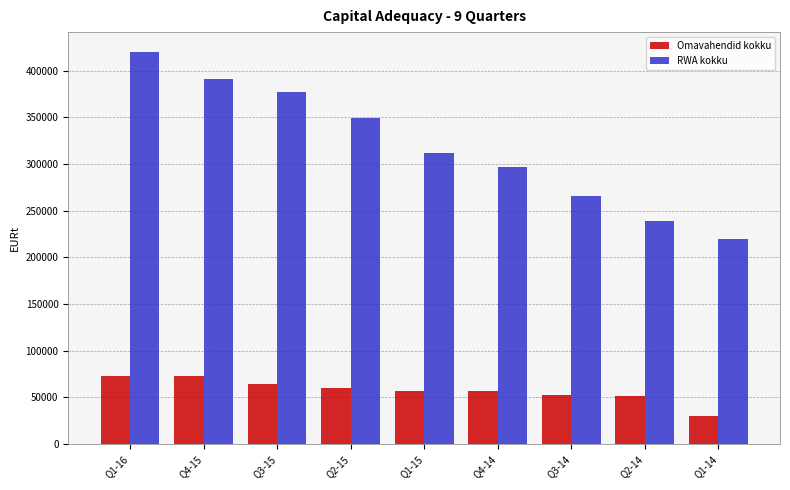

At which label does Omavahendid kokku reach its minimum?

Q1-14